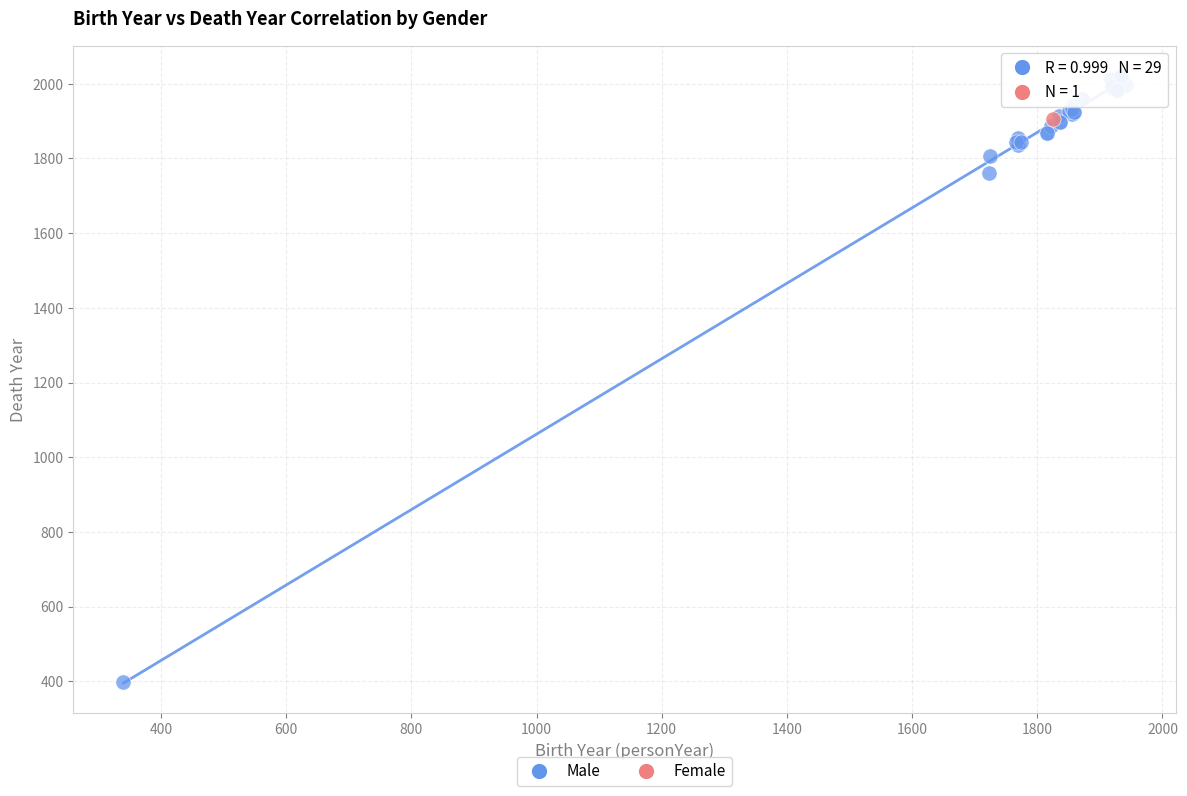

What are all the series names shown in the legend?

Male, Female